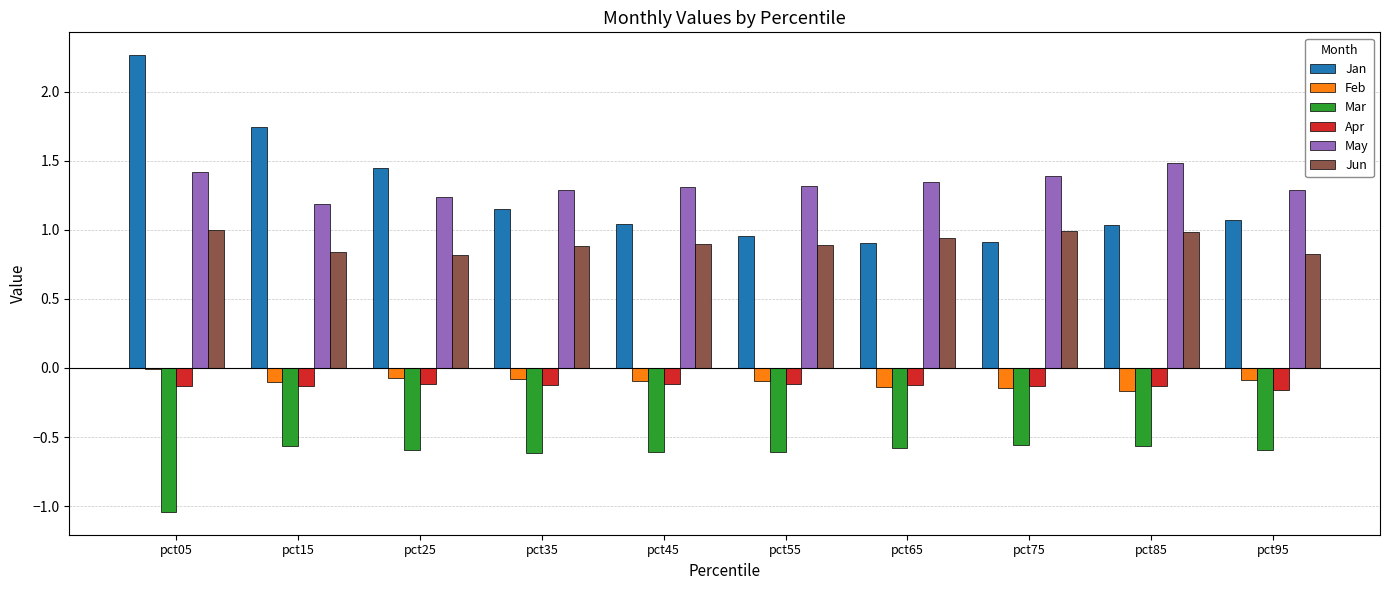

Which label corresponds to the largest value in the chart?

pct05